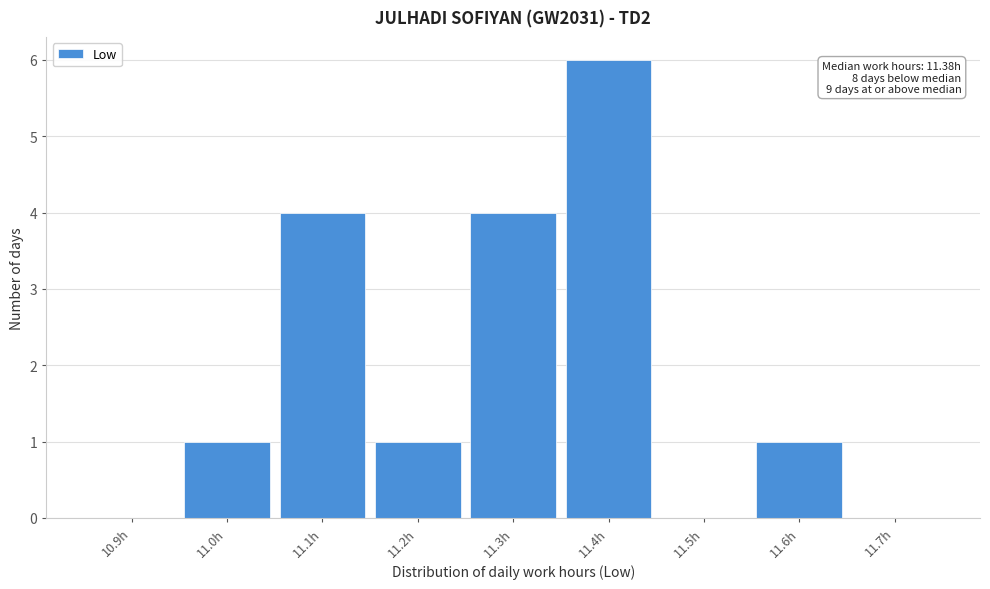

Reading right to left, transcribe all the data shown in this chart.

11.7h=0	11.6h=1	11.5h=0	11.4h=6	11.3h=4	11.2h=1	11.1h=4	11.0h=1	10.9h=0